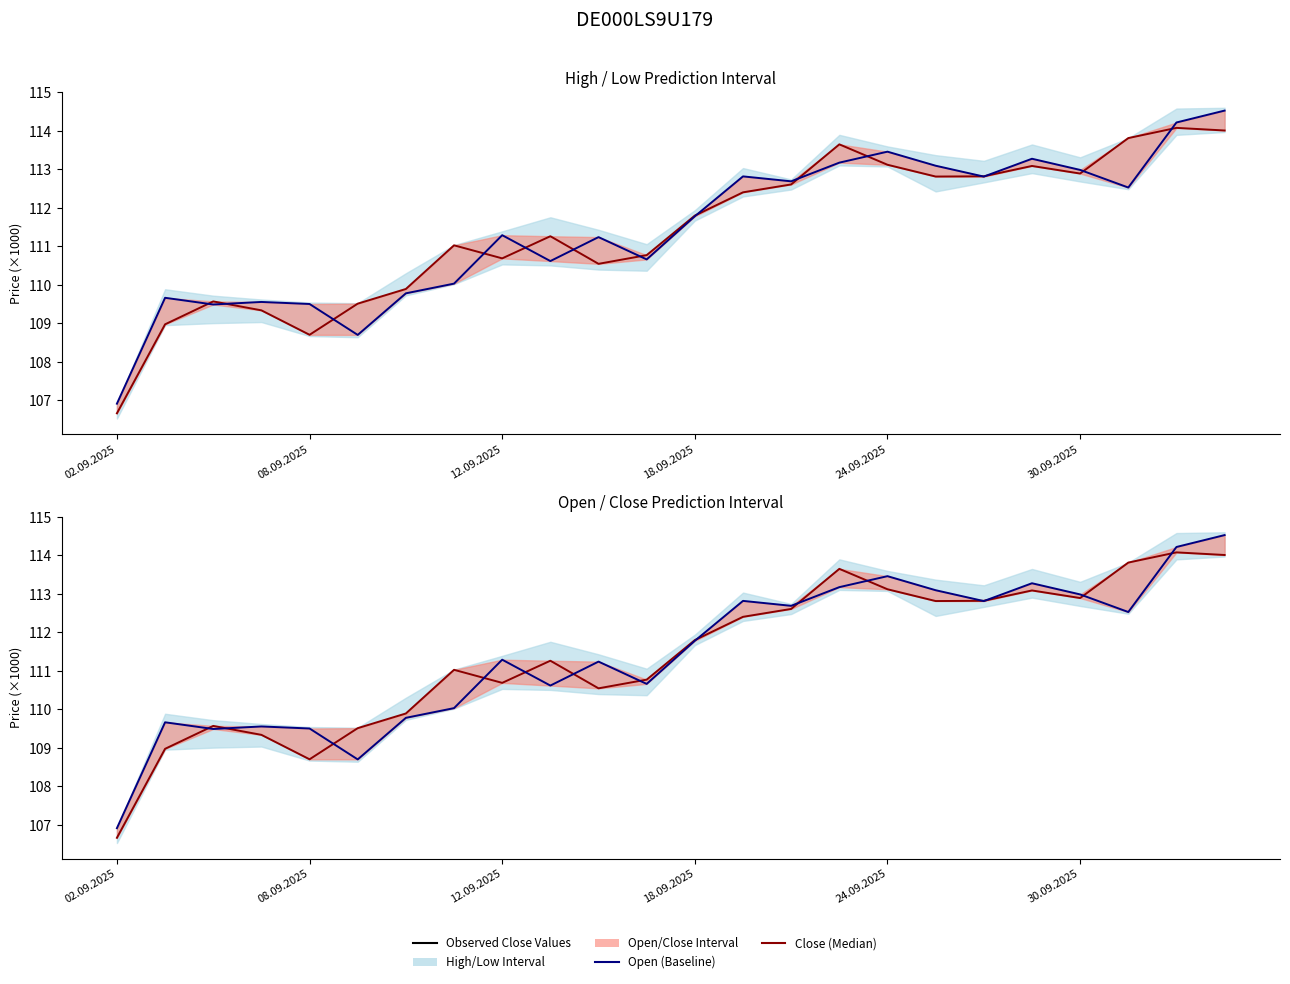

What is the maximum value for Close (Median)?

114.1